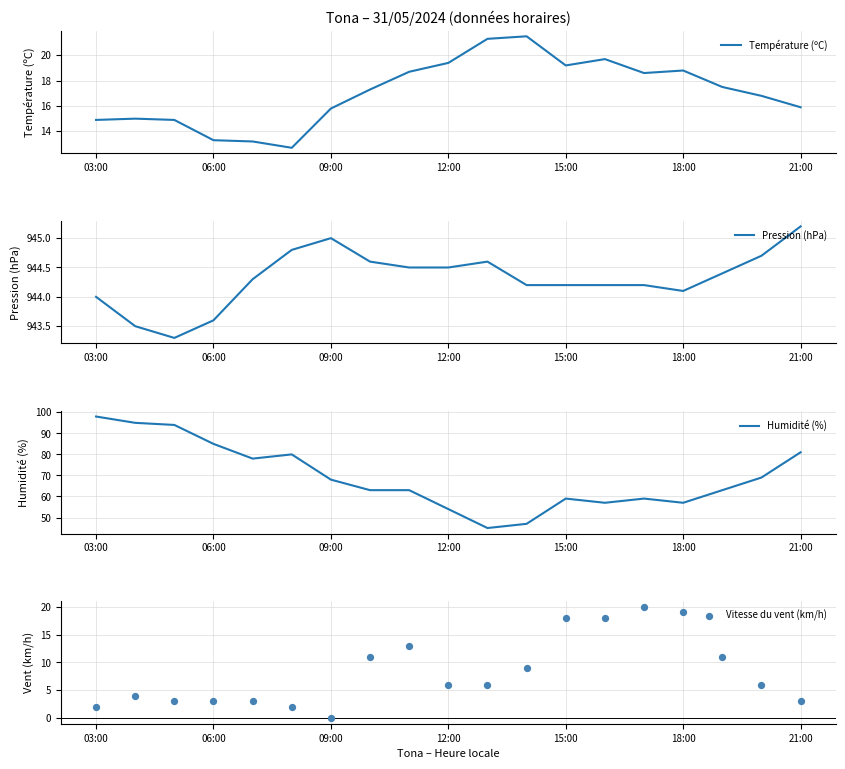

At which category is the sum across all series the highest?

03:00